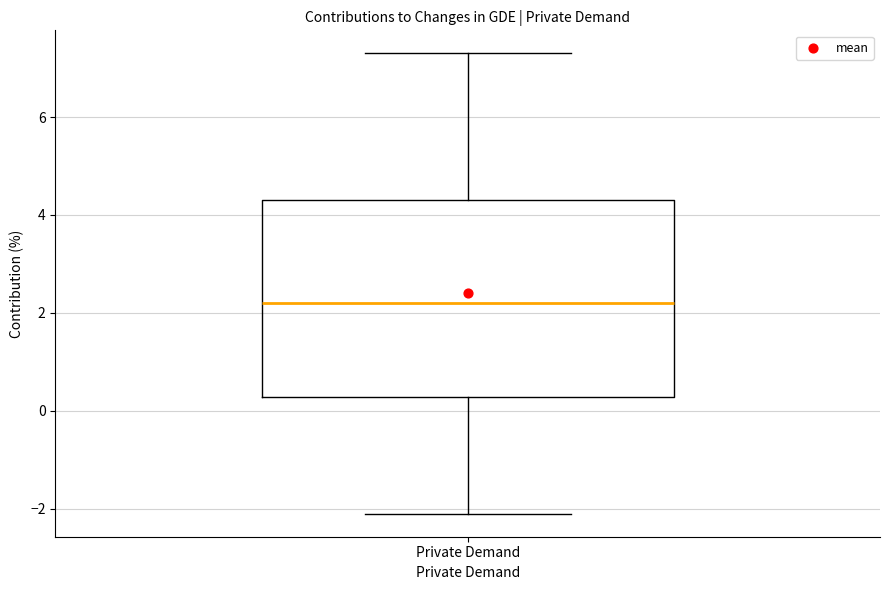

Transcribe this box plot: give where the median line is, the range the box spans, and where the two whiskers end, as read against the y-axis. The values are not printed on the chart, so give them approximately, as read against the axis.

median 2.2, box 0.2 to 4.4, whiskers -2.0 to 7.4